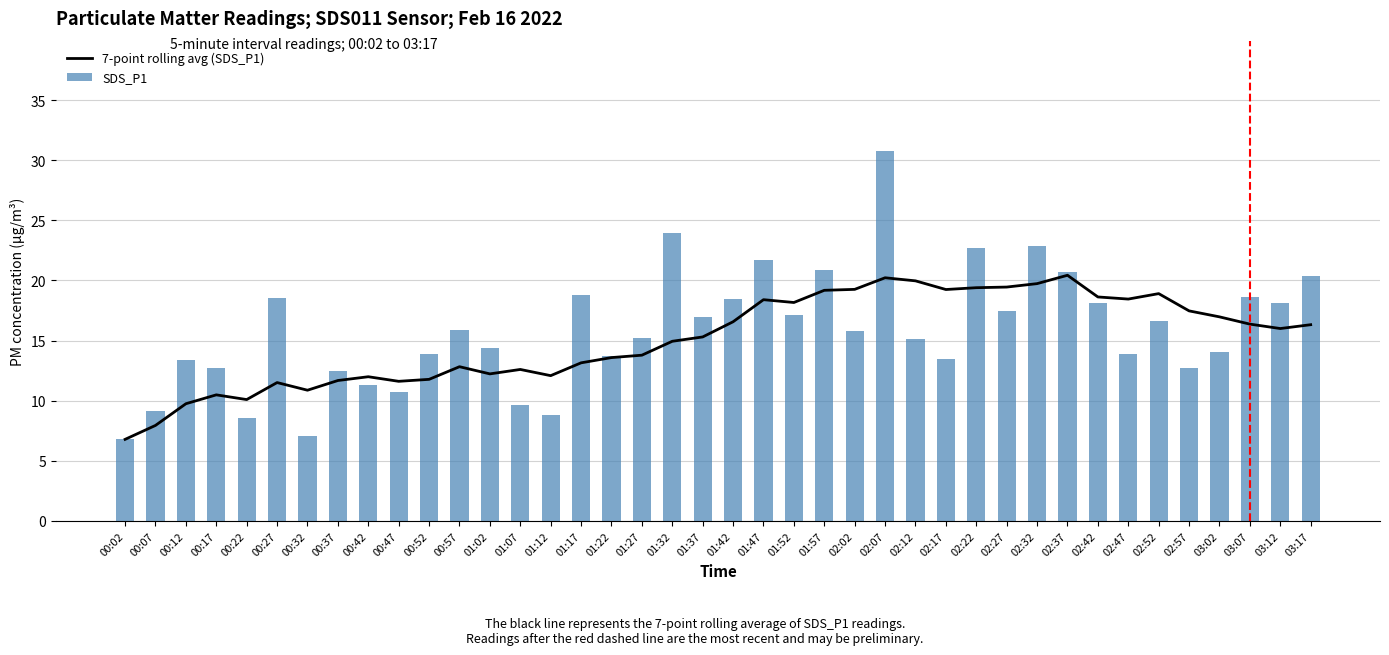

List the labels in order of 7-point rolling avg (SDS_P1) value, smallest first.

00:02, 00:07, 00:12, 00:22, 00:17, 00:32, 00:27, 00:47, 00:37, 00:52, 00:42, 01:12, 01:02, 01:07, 00:57, 01:17, 01:22, 01:27, 01:32, 01:37, 03:12, 03:17, 03:07, 01:42, 03:02, 02:57, 01:52, 01:47, 02:47, 02:42, 02:52, 01:57, 02:17, 02:02, 02:22, 02:27, 02:32, 02:12, 02:07, 02:37